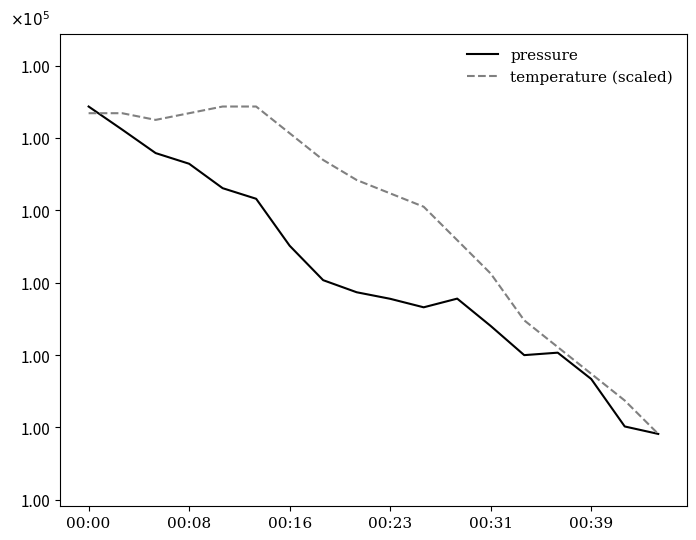

Does the chart display data point markers on the line(s)?

No